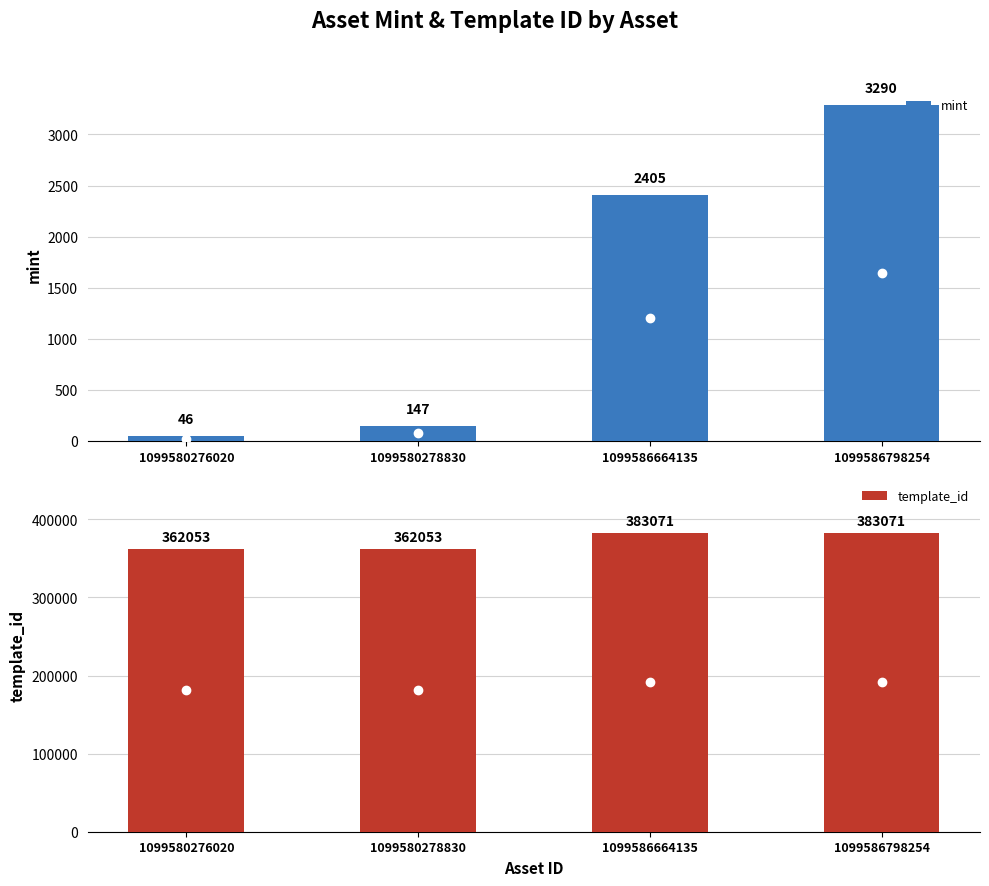

Rank the series by their maximum value, from highest to lowest.

template_id, mint